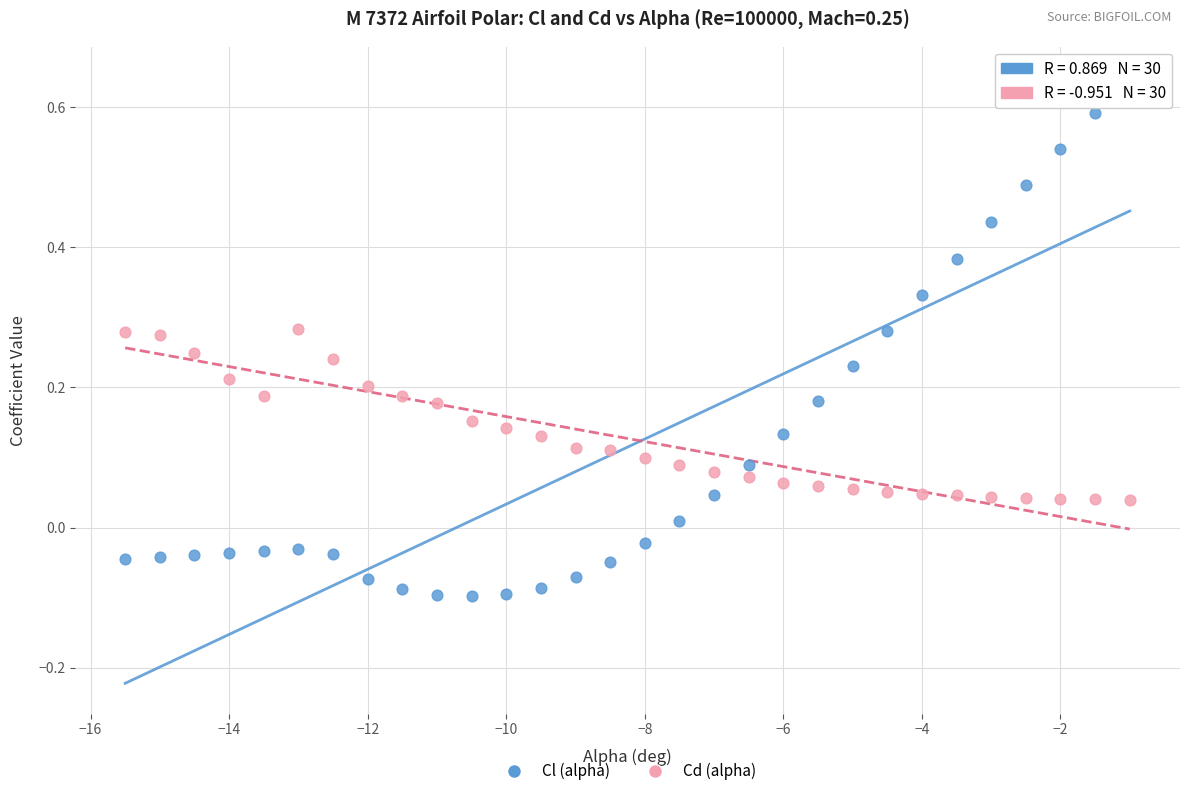

What is the X range (max minus min) for the scatter plot?

14.5